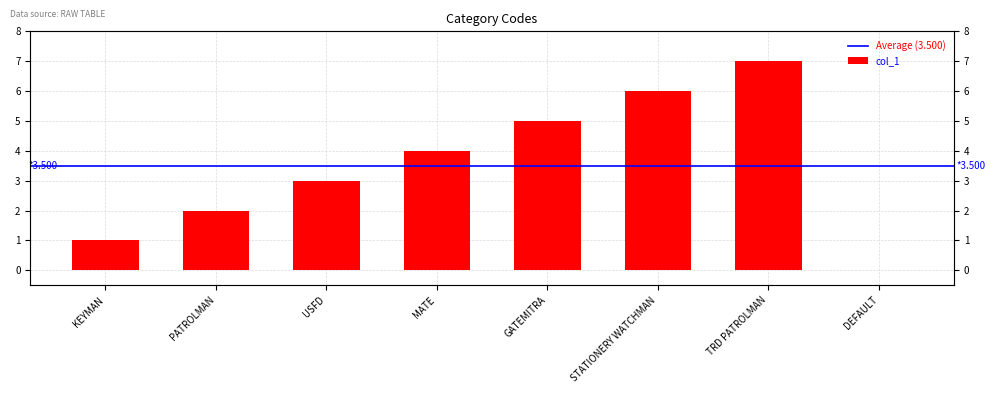

What is the change in value from MATE to TRD PATROLMAN?

+3